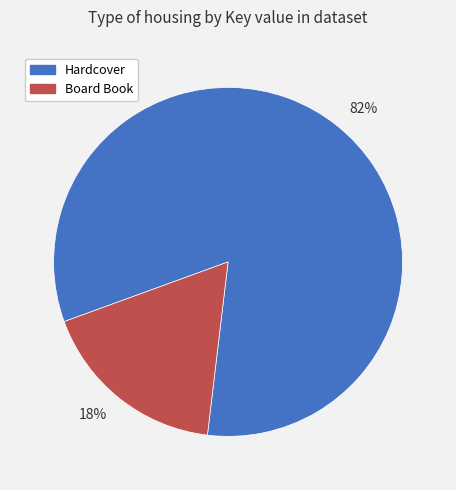

The 18% slice represents 6% of the pie. True or false?

False